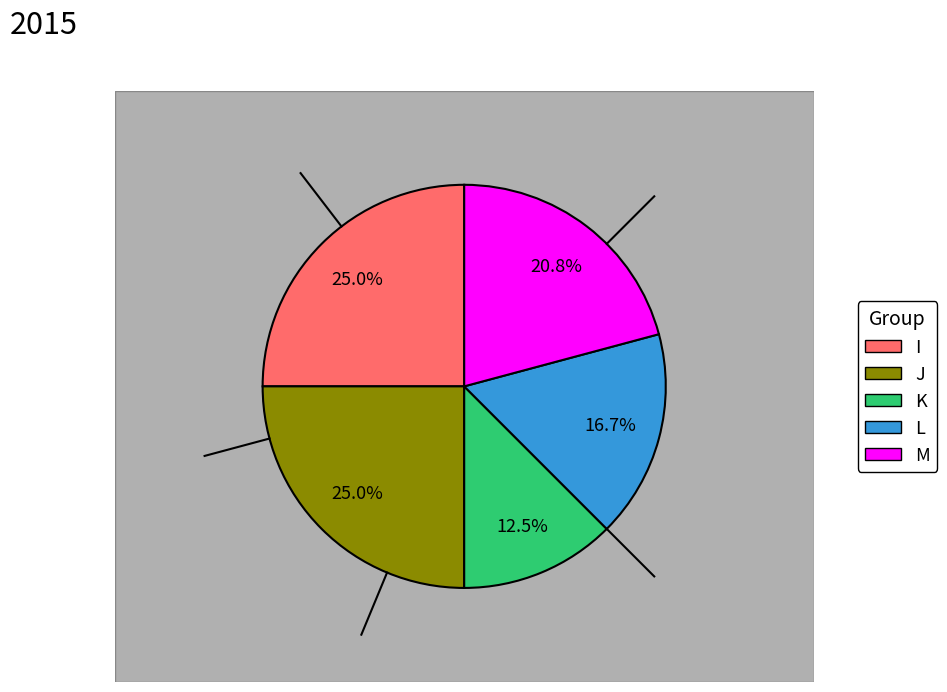

True or false: L accounts for 17% of the total.

True